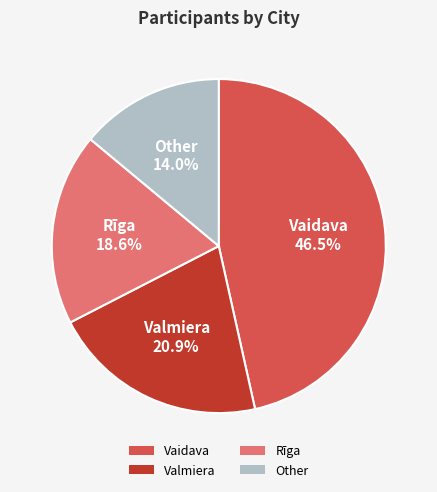

Combined, what portion of the pie is Rīga and Valmiera?

39.5%